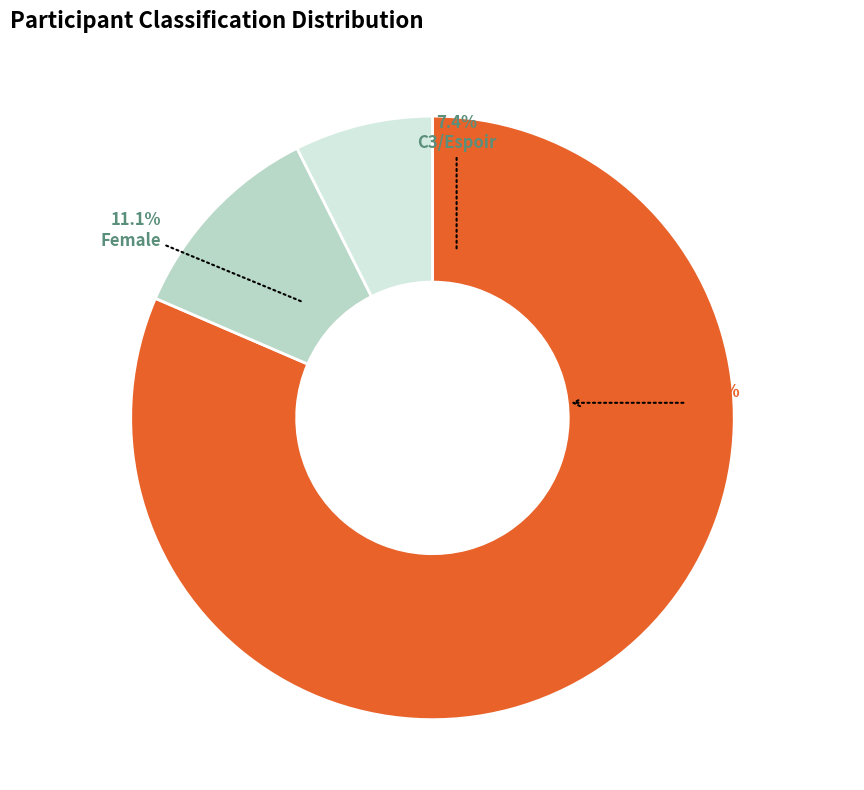

Does any single category account for the majority?

Yes